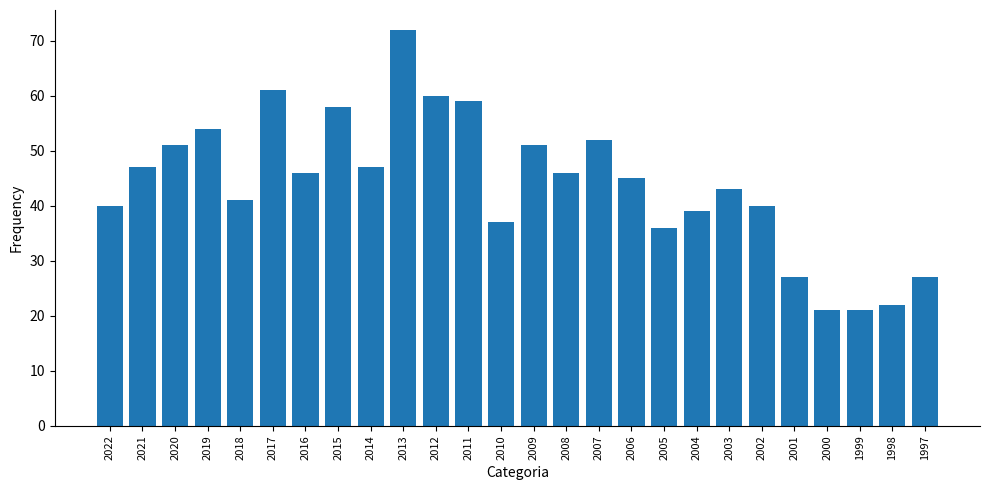

Where does the data first go above 46?

2021